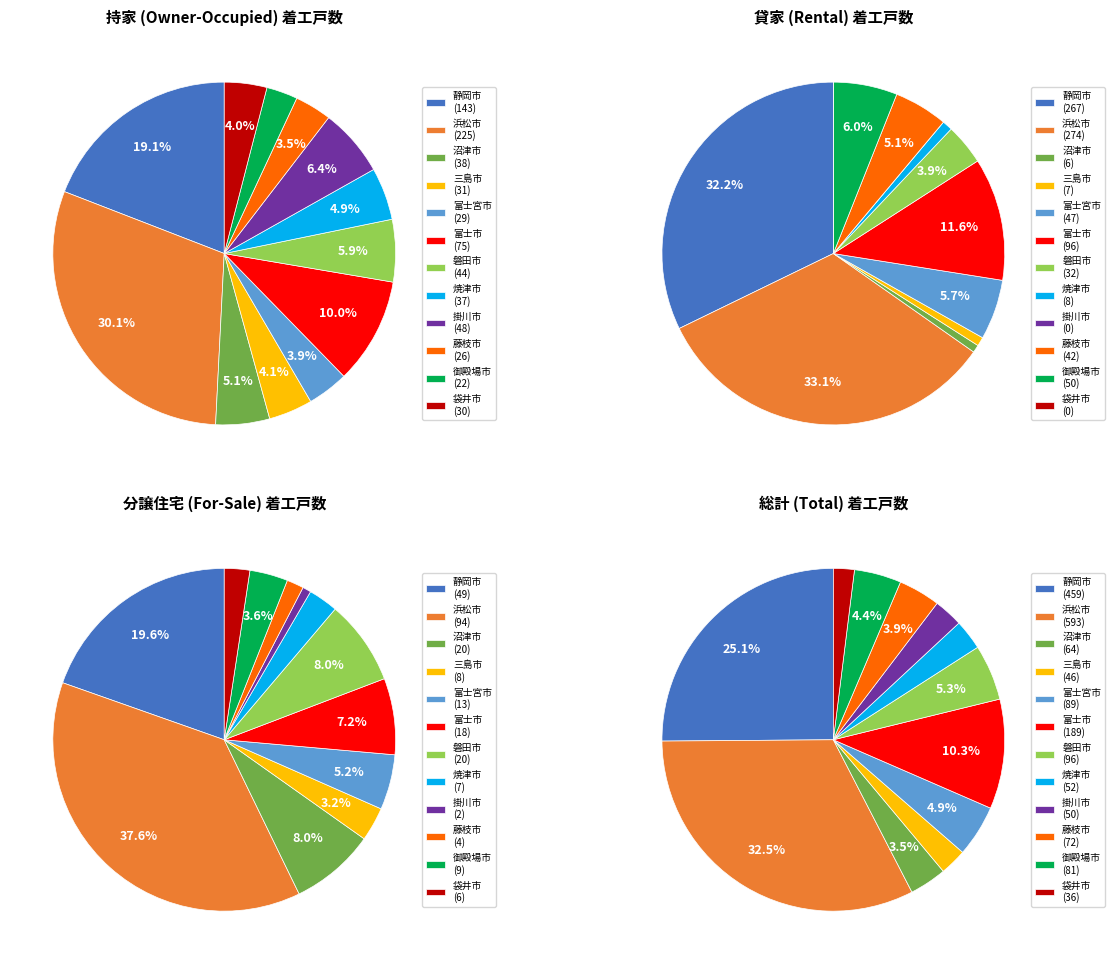

Which slice is the largest?

浜松市